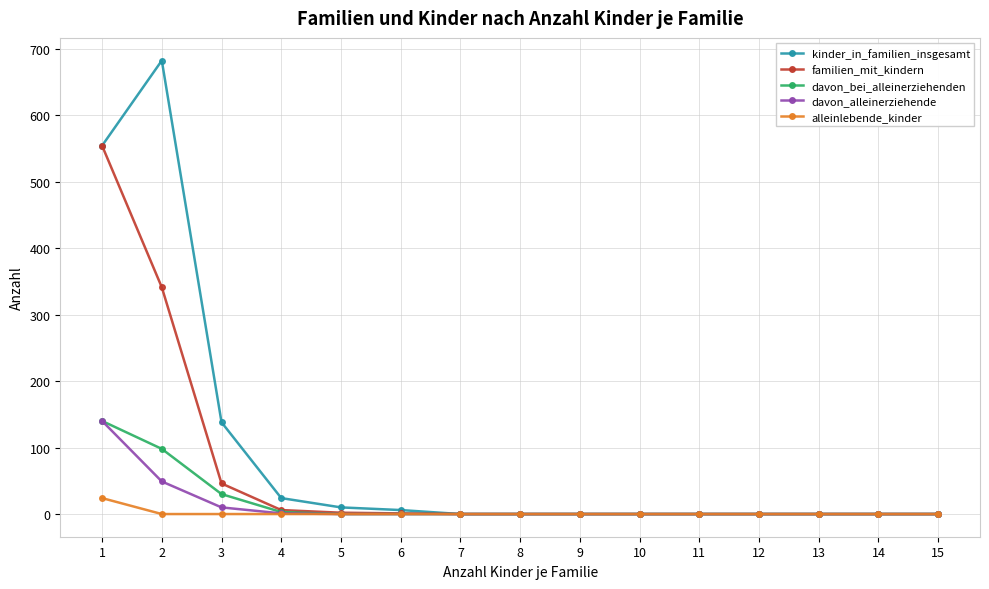

What is the difference between the kinder_in_familien_insgesamt values at 9 and 3?

138